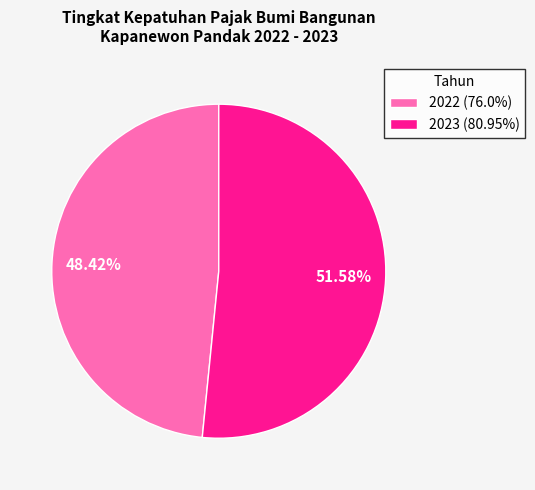

Is 2023 the majority of the pie?

Yes